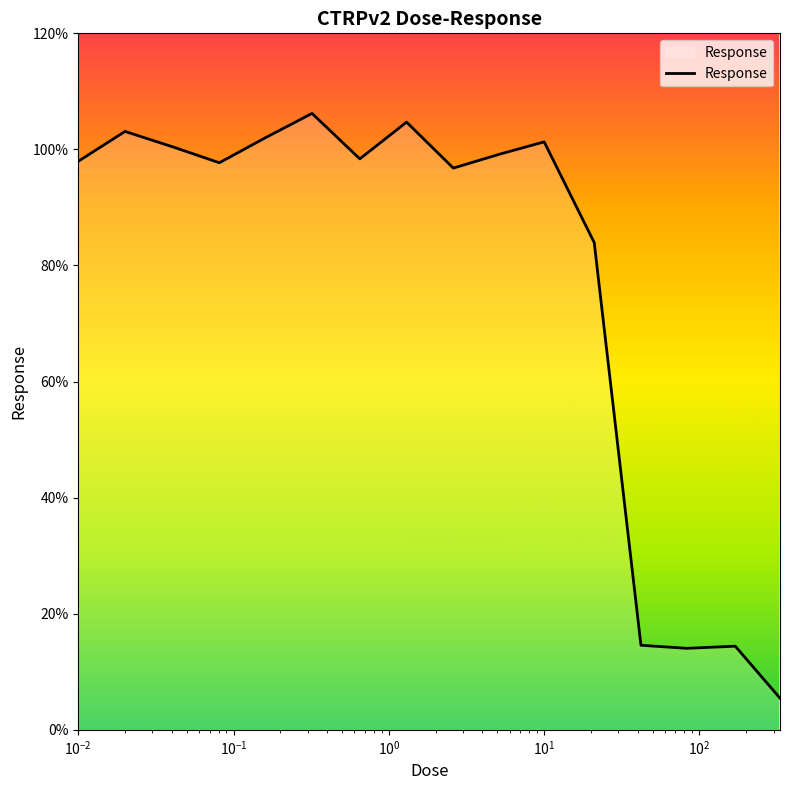

What is the greatest value displayed?

106.2